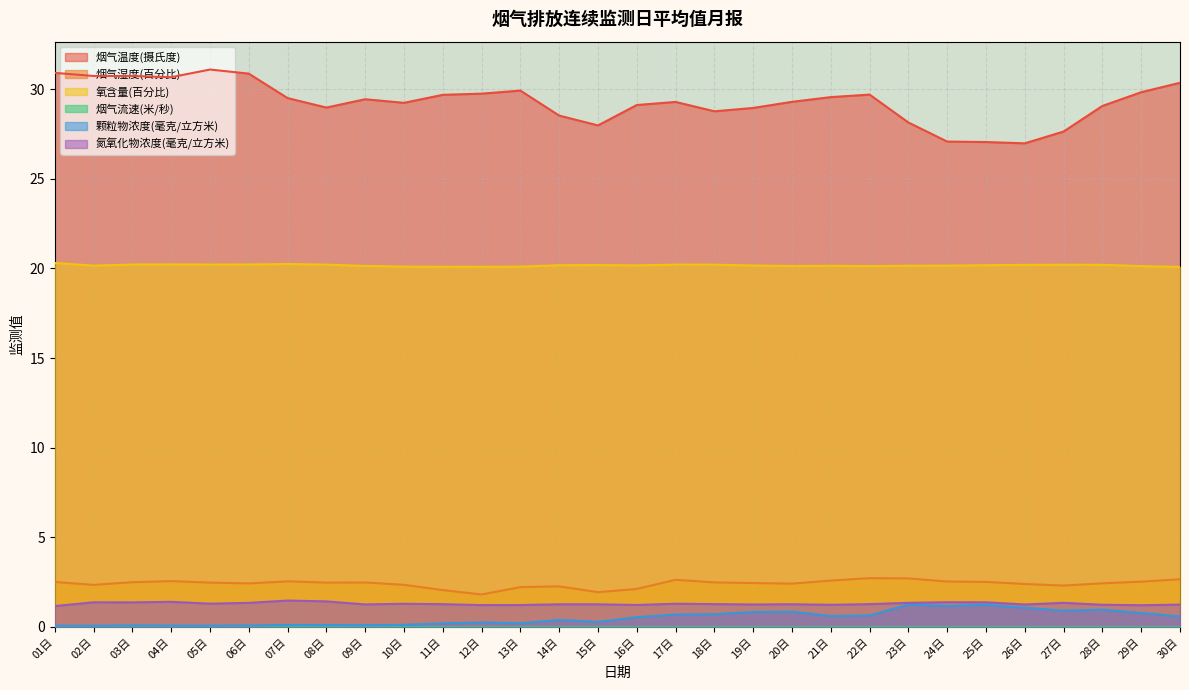

What is the difference between the highest and lowest values at 01日?

30.9